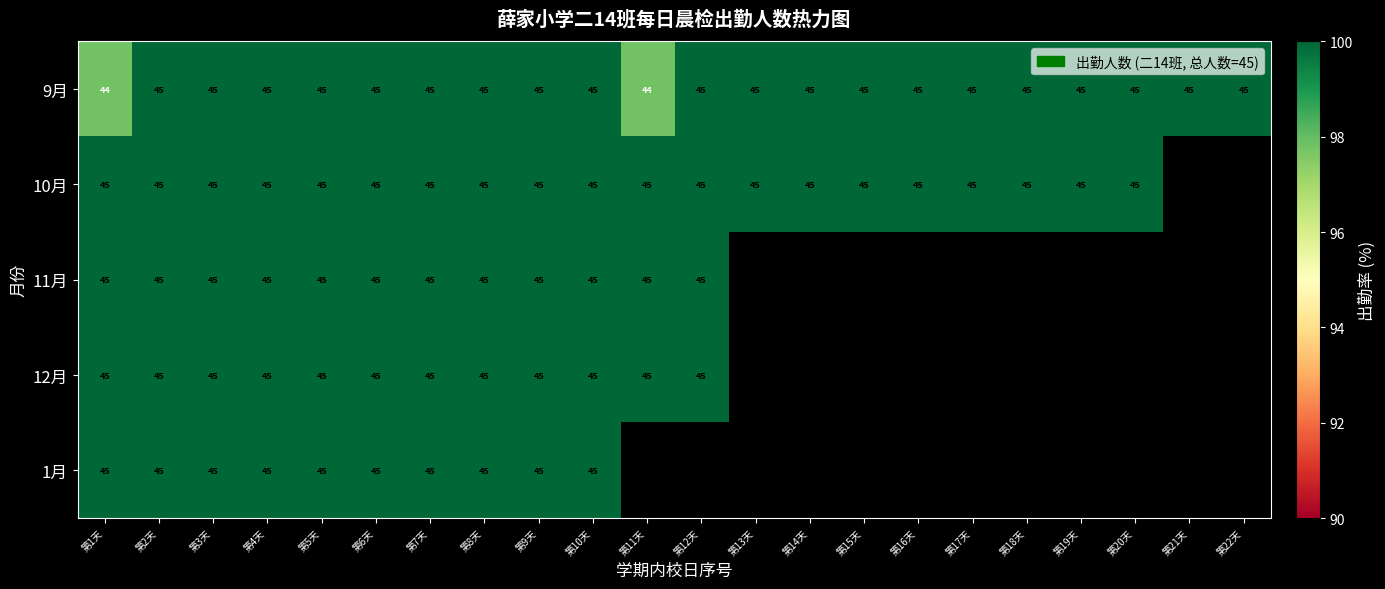

Which series has the largest range (max minus min)?

9月